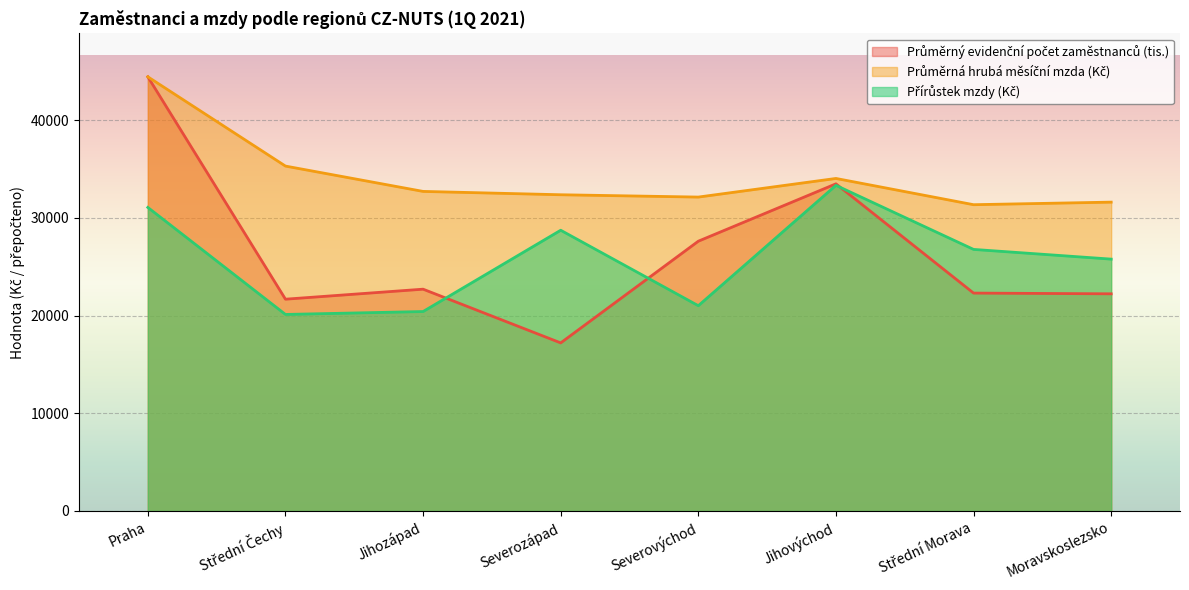

How many data points in Průměrná hrubá měsíční mzda (Kč) are less than 32704?

4